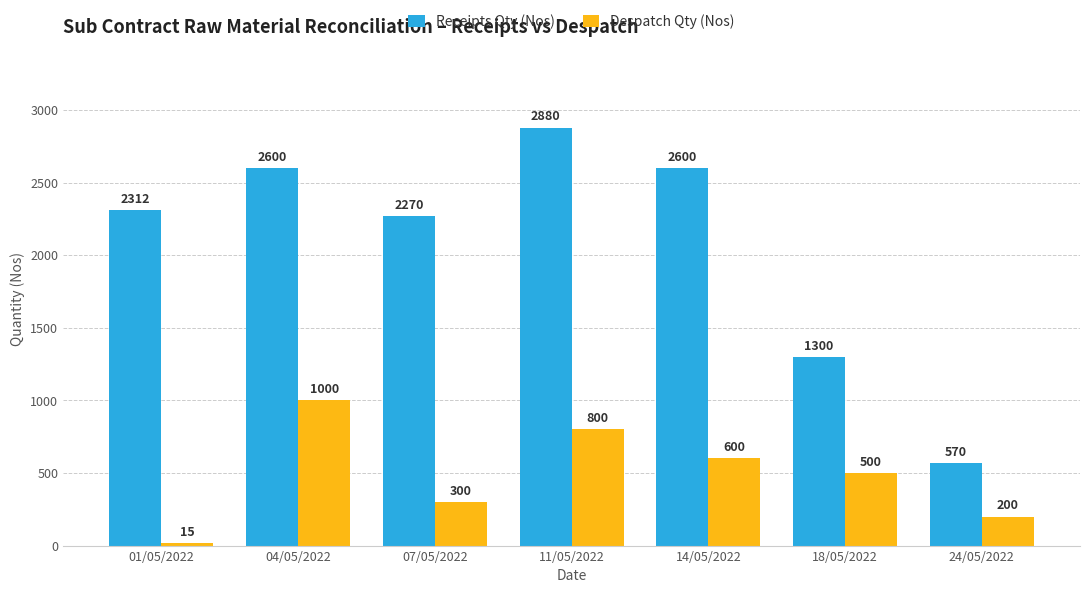

What is the value of the Receipts Qty (Nos) bar at the 7th from the left?

570